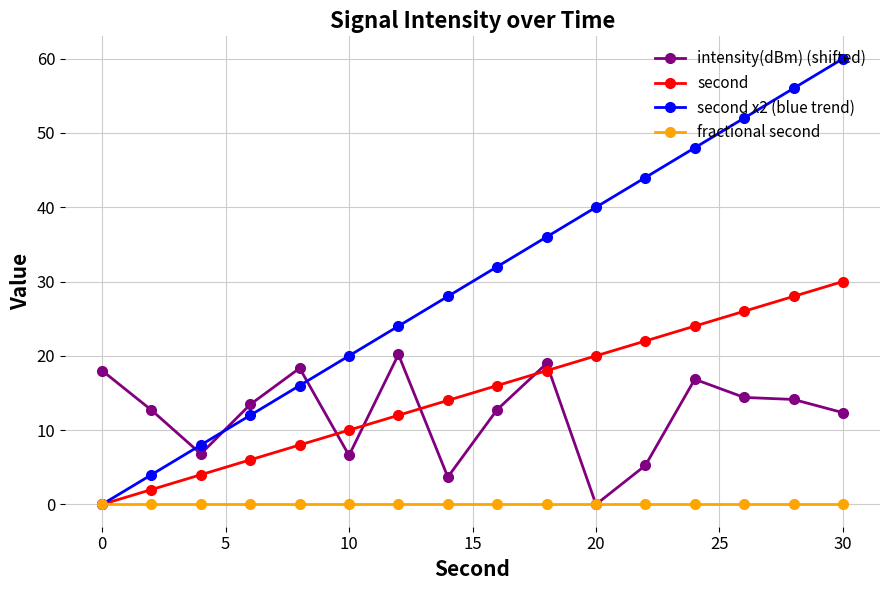

List the series in order of their peak value, lowest first.

fractional second, intensity(dBm) (shifted), second, second x2 (blue trend)